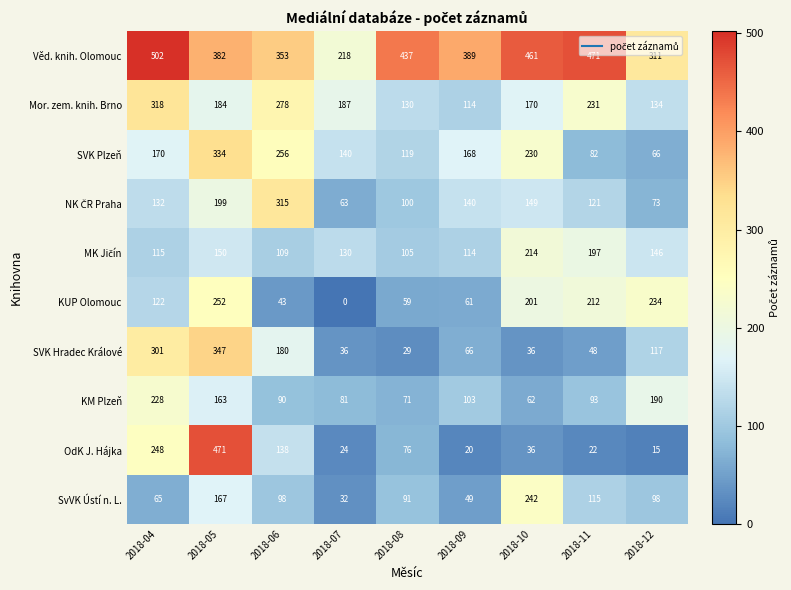

What is the total value across all series at 2018-07?

911